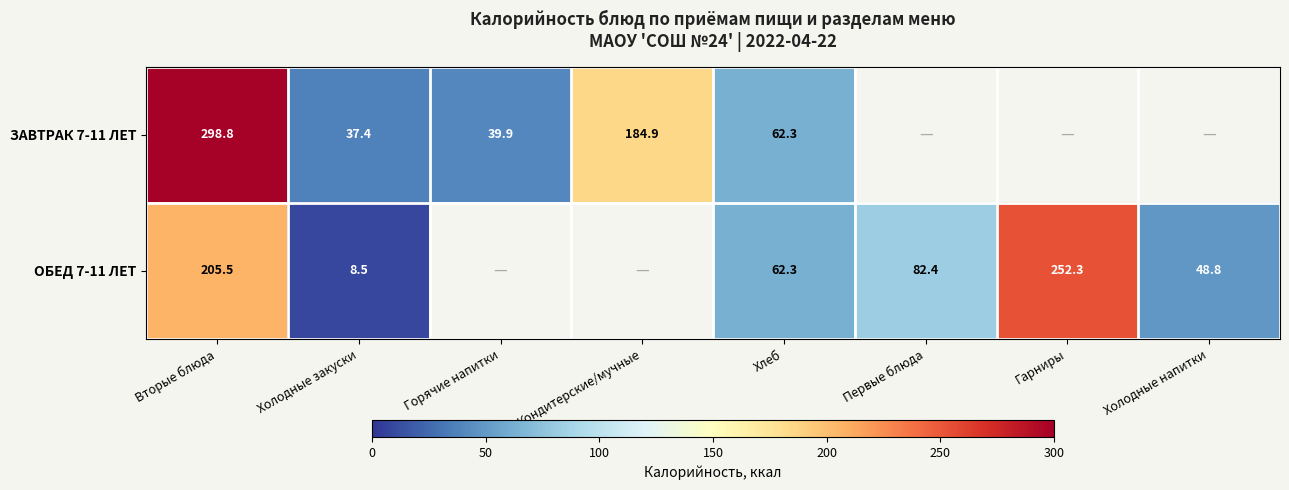

Is the value of ЗАВТРАК 7-11 ЛЕТ at Кондитерские/мучные greater than the value of ОБЕД 7-11 ЛЕТ at Первые блюда?

Yes